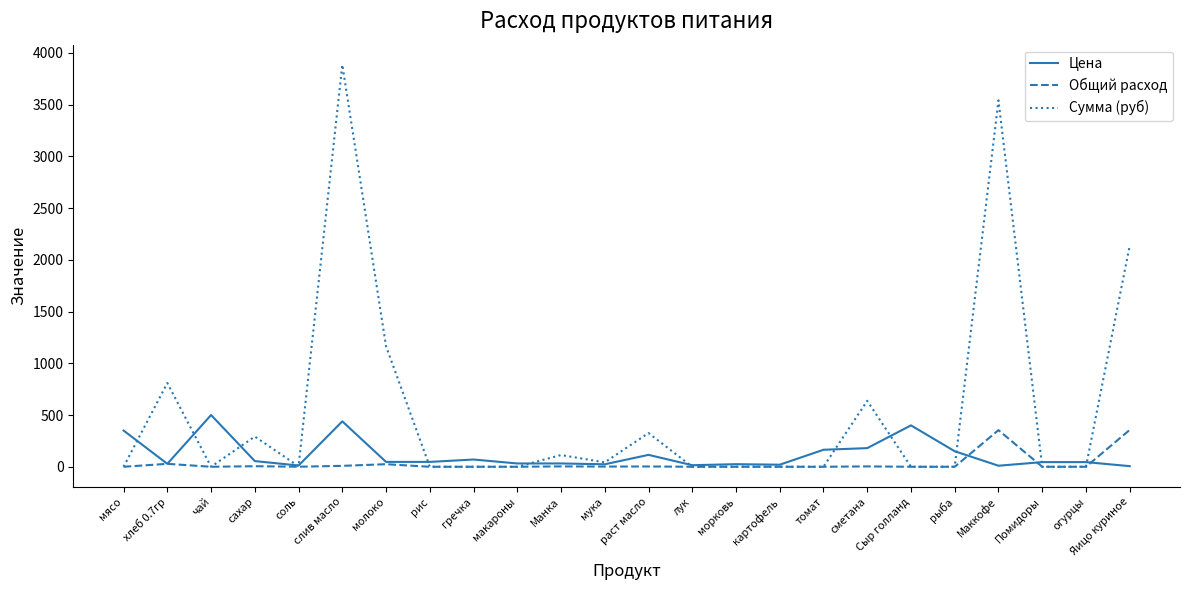

What is the approximate value of Цена at томат?

164.3